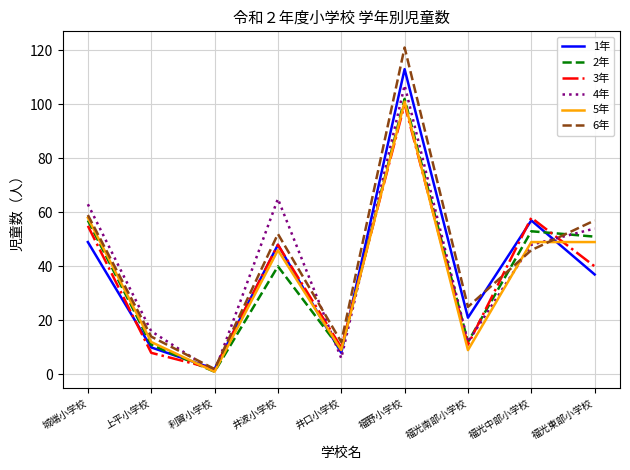

What is the difference between the second highest and minimum values in the 5年 series?

57